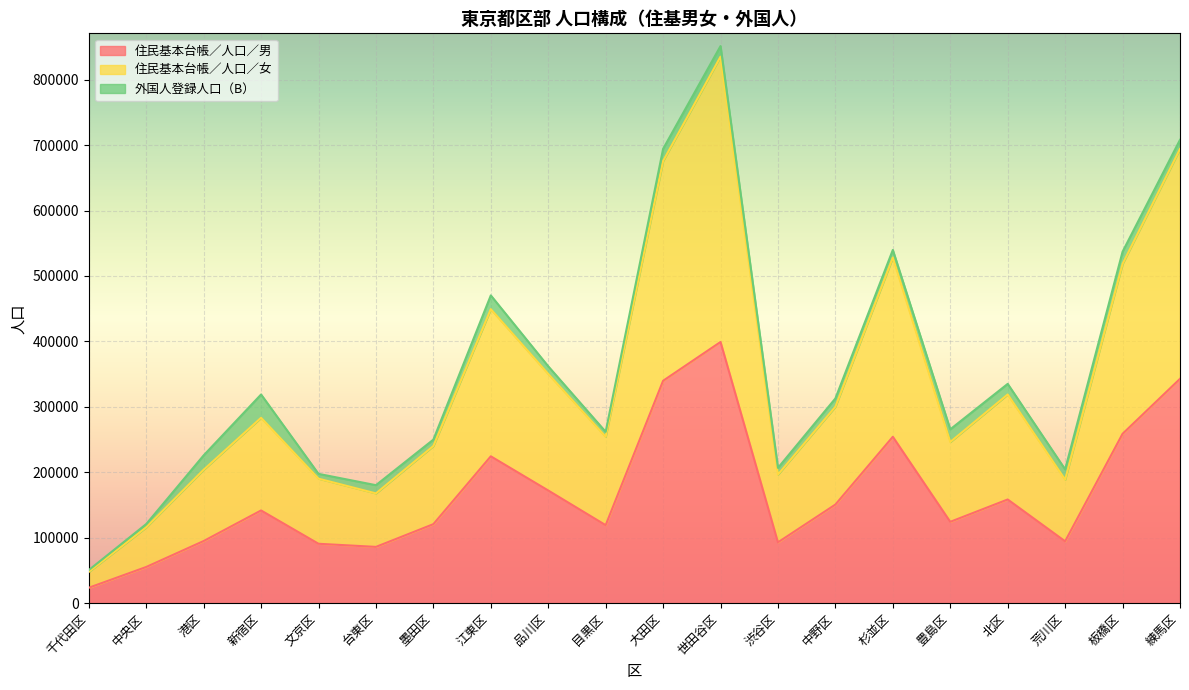

How many categories are shown in the chart?

20